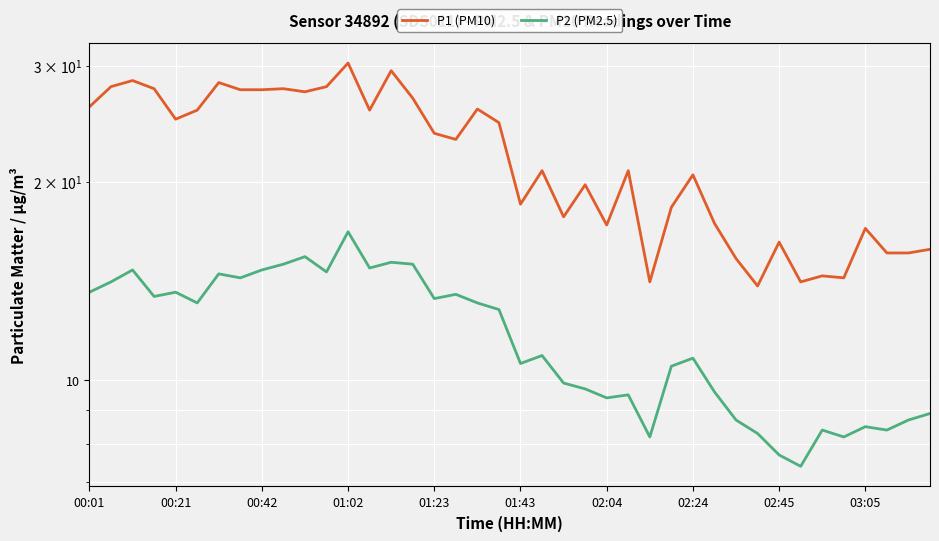

What is the difference between the maximum and minimum values in the P1 (PM10) series?

16.4